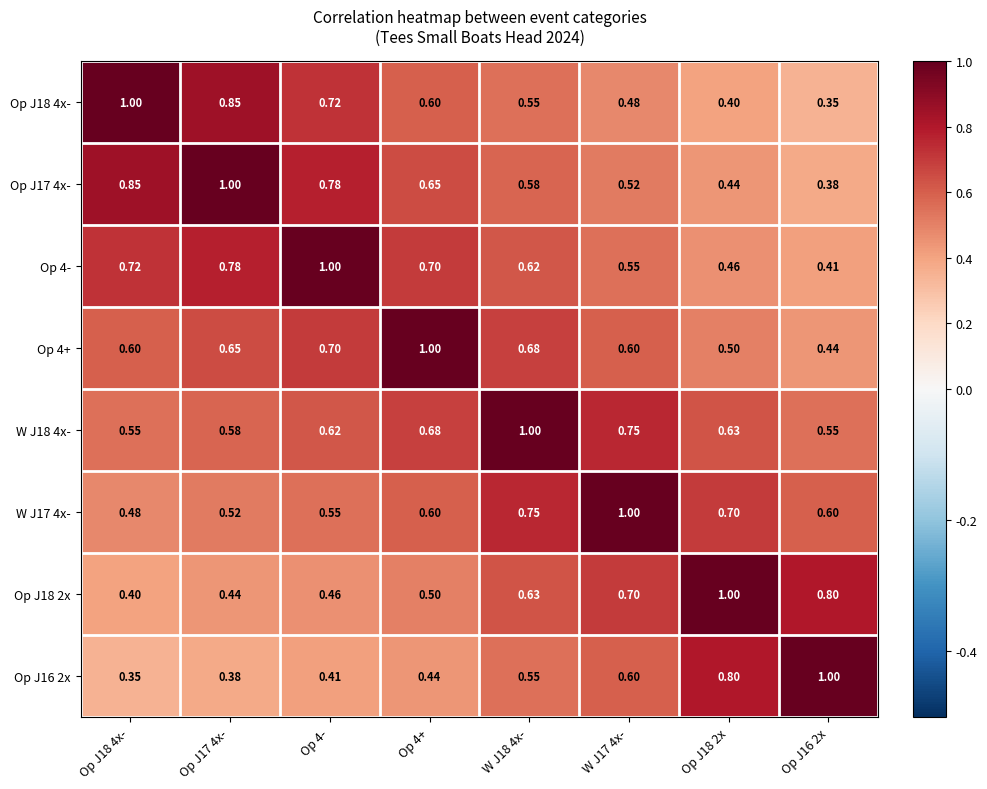

Is the value of Op J16 2x at W J18 4x- greater than the value of Op 4+ at W J18 4x-?

No